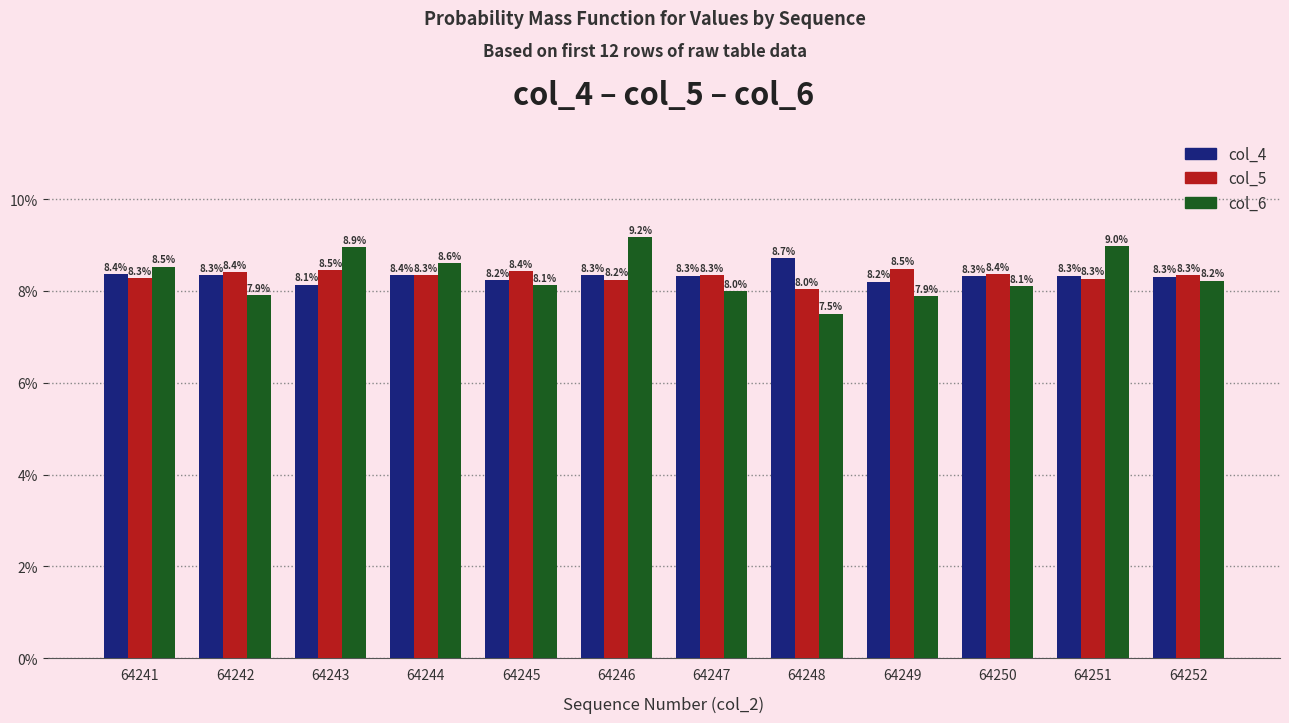

Reading left to right, transcribe all the data shown in this chart.

col_4: 64241=8.4	64242=8.3	64243=8.1	64244=8.4	64245=8.2	64246=8.3	64247=8.3	64248=8.7	64249=8.2	64250=8.3	64251=8.3	64252=8.3
col_5: 64241=8.3	64242=8.4	64243=8.5	64244=8.3	64245=8.4	64246=8.2	64247=8.3	64248=8.0	64249=8.5	64250=8.4	64251=8.3	64252=8.3
col_6: 64241=8.5	64242=7.9	64243=8.9	64244=8.6	64245=8.1	64246=9.2	64247=8.0	64248=7.5	64249=7.9	64250=8.1	64251=9.0	64252=8.2